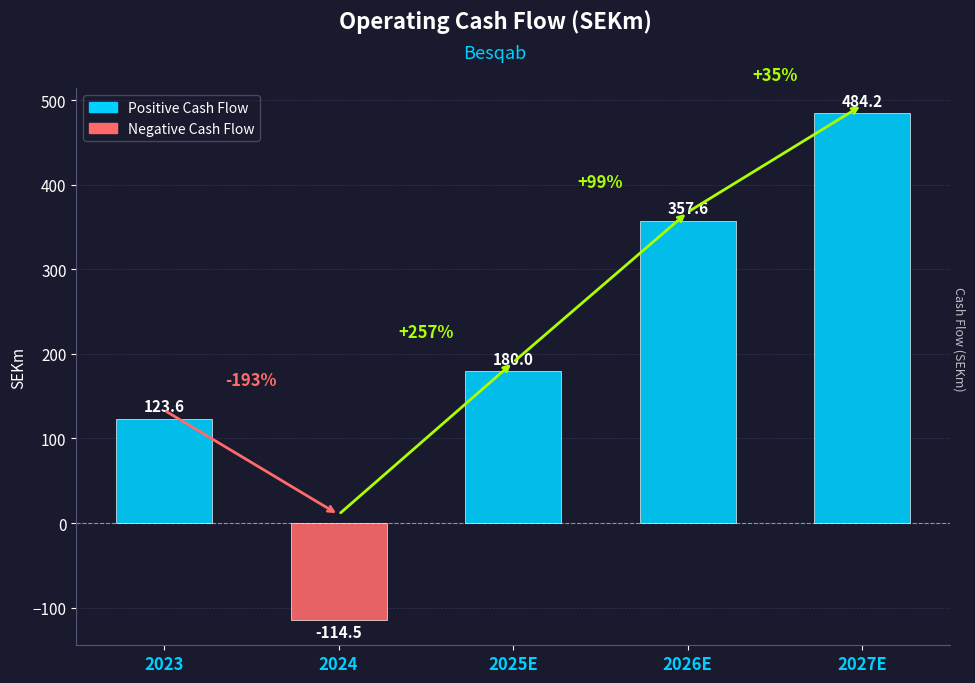

What is the value of the 4th bar from the left?

357.6